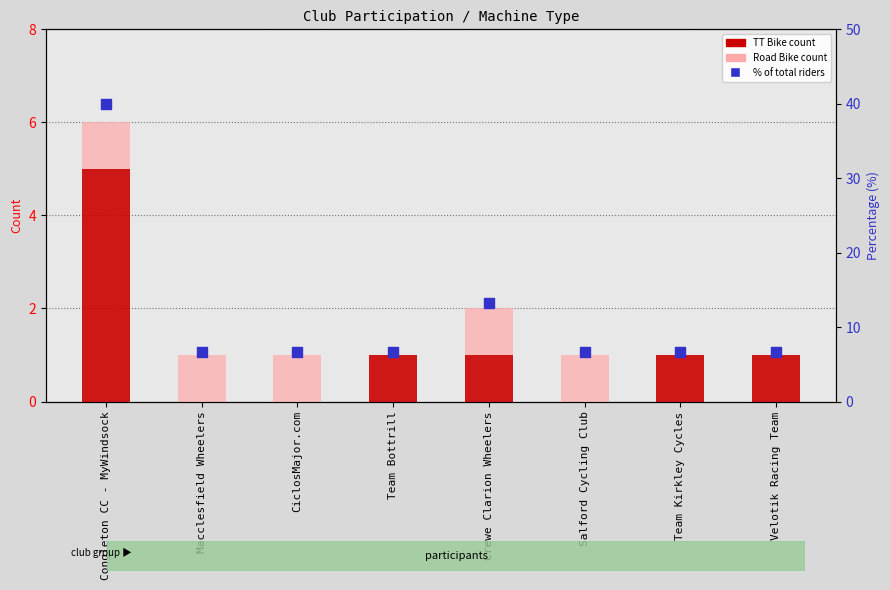

What is the total value across all series at Team Bottrill?

7.7